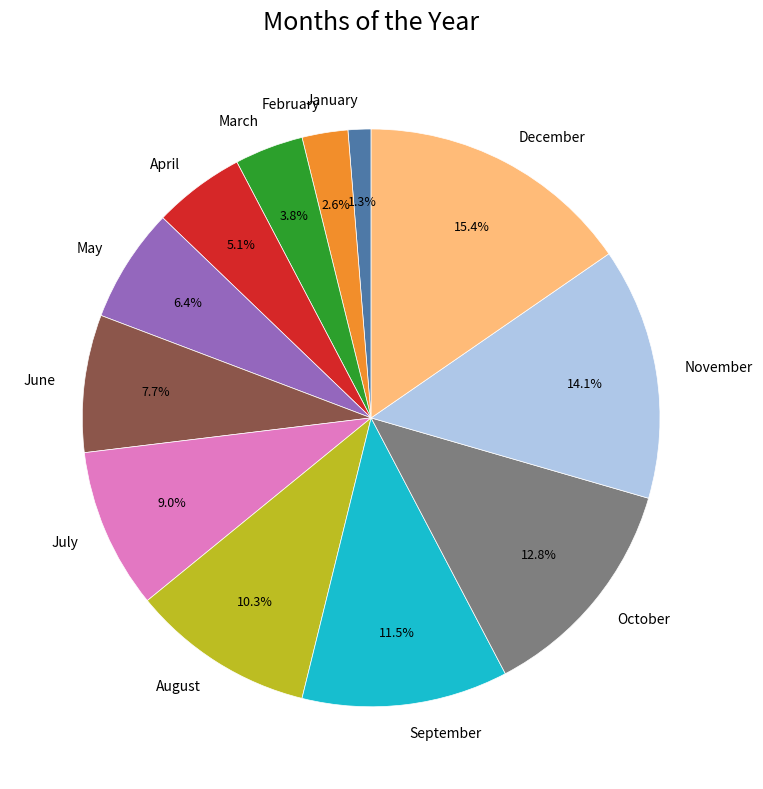

True or false: January accounts for 1% of the total.

True